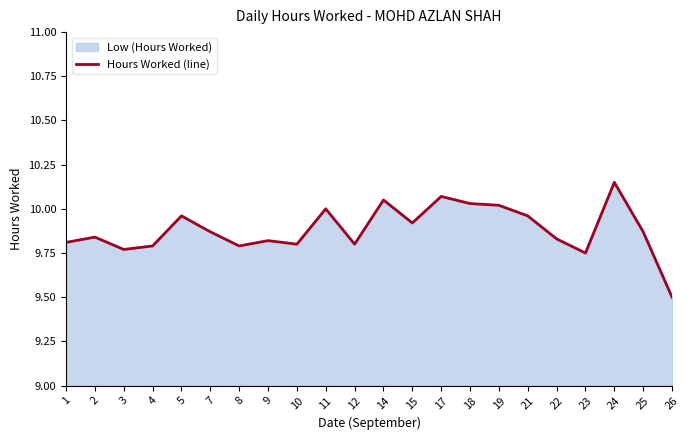

Where is the first local maximum?

2